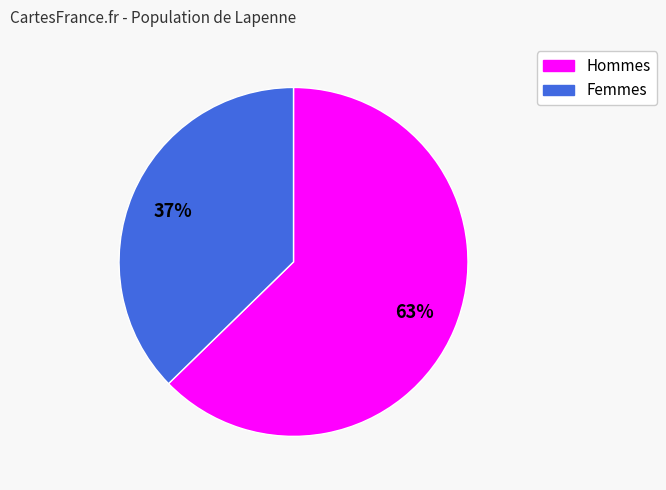

How many slices are in this pie chart?

2